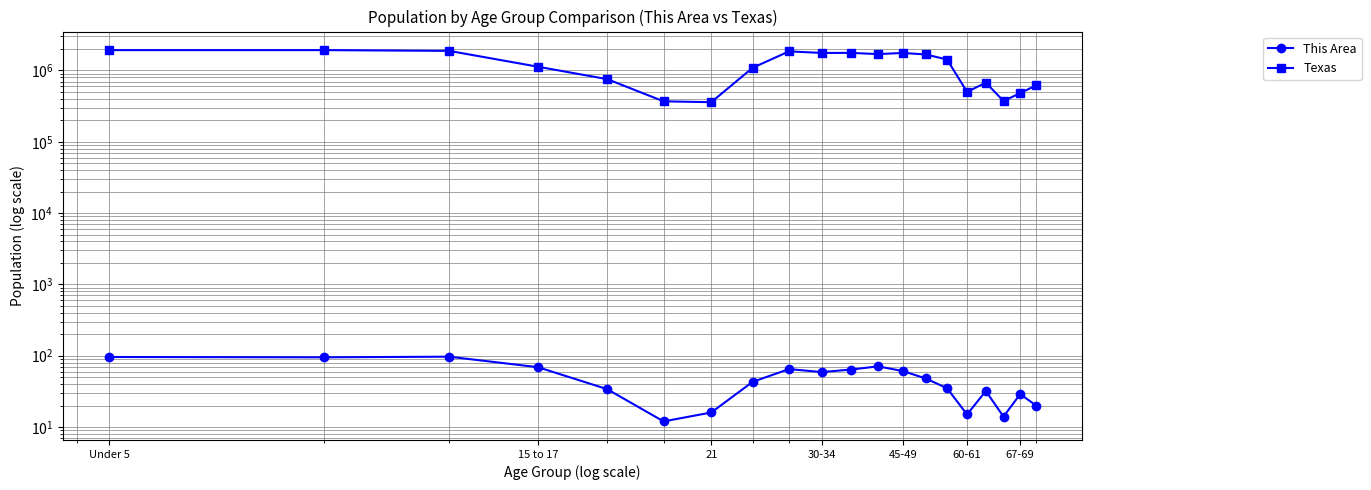

Does the chart have visible grid lines?

Yes